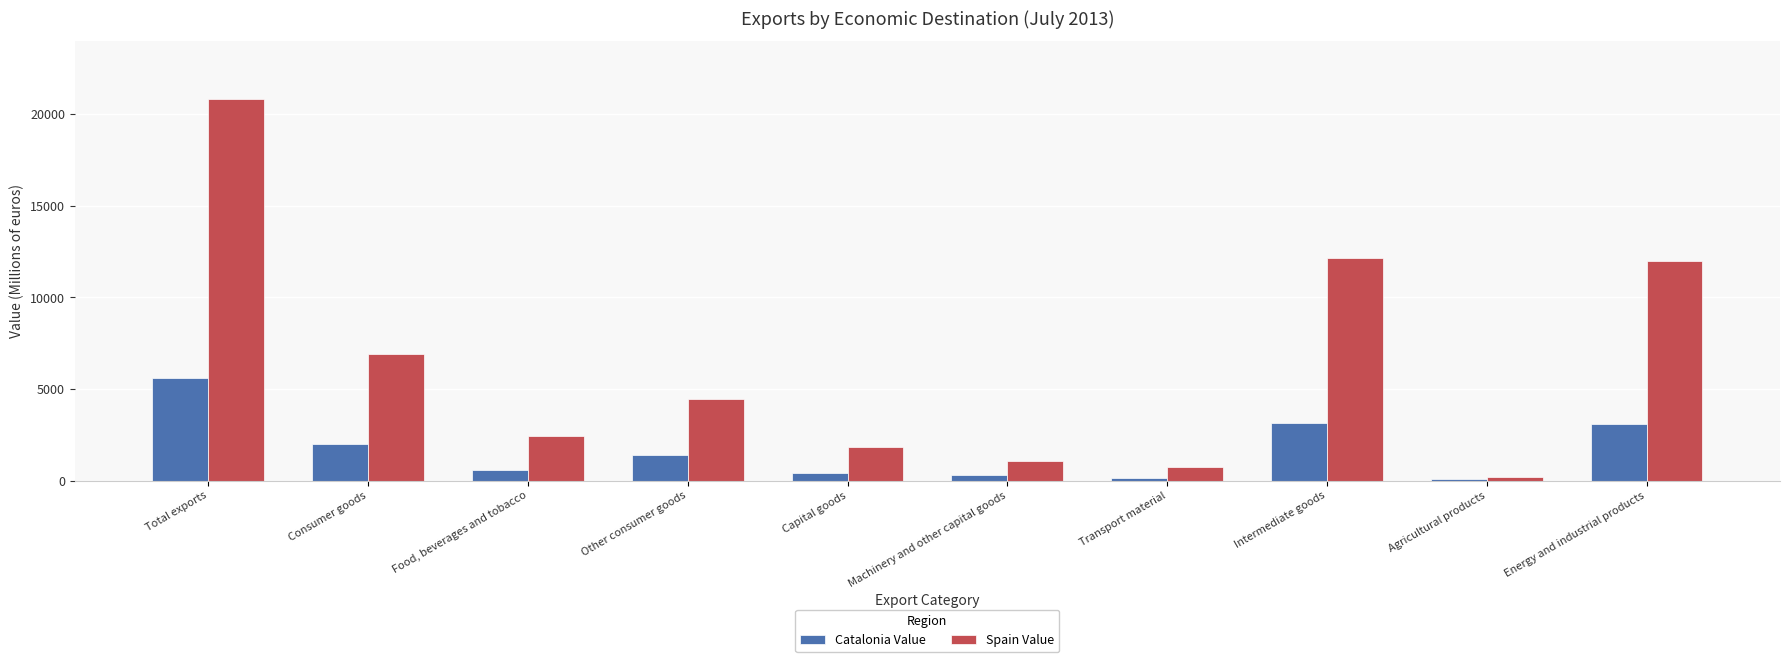

How many groups of bars are there?

10